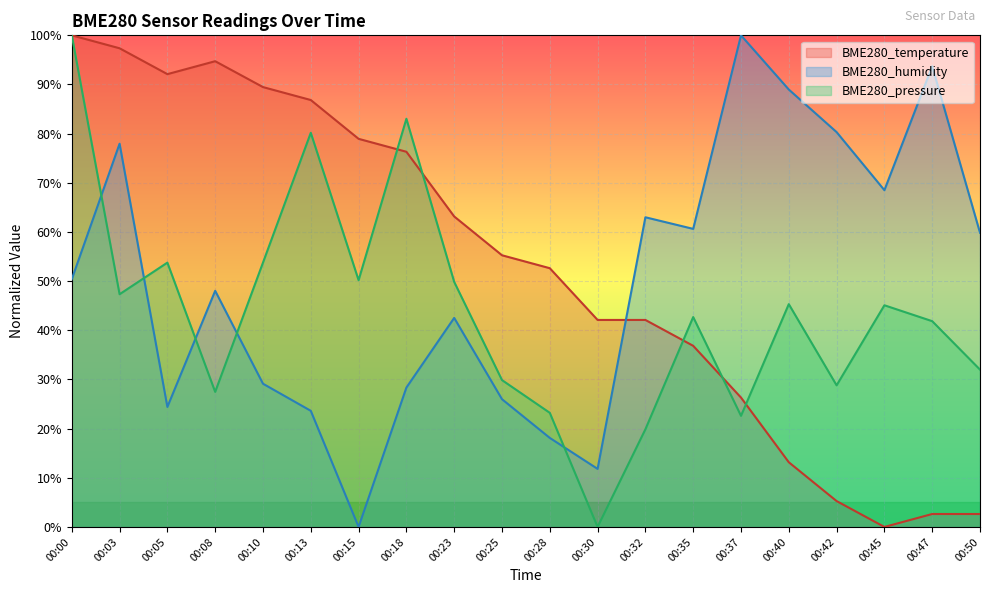

How many interior local peaks does the BME280_humidity series have?

6